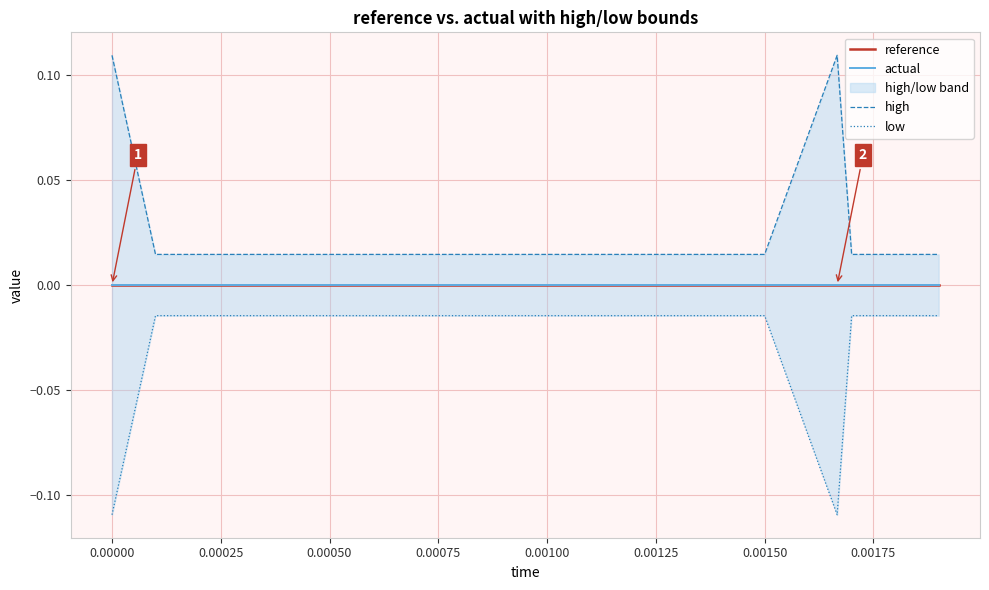

What is the label of the 7th point from the left?

0.00125